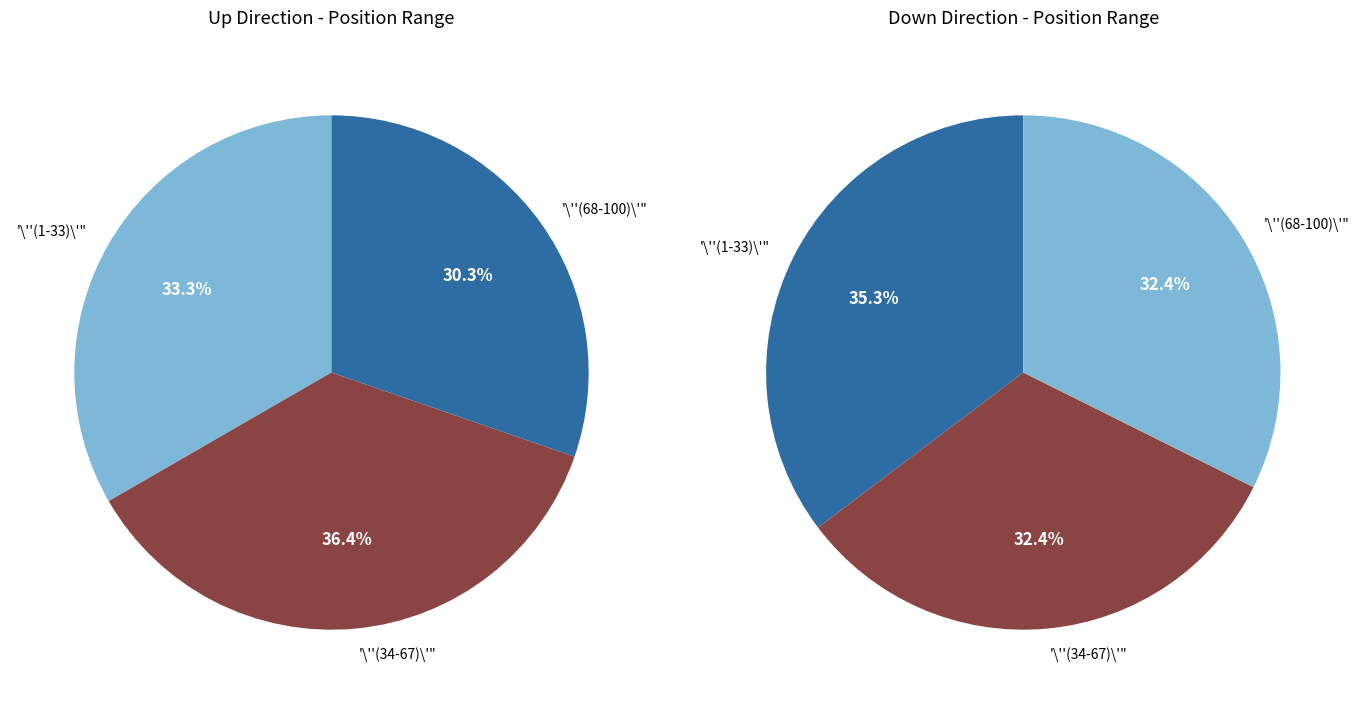

What percentage do down and up together represent?

100.0%